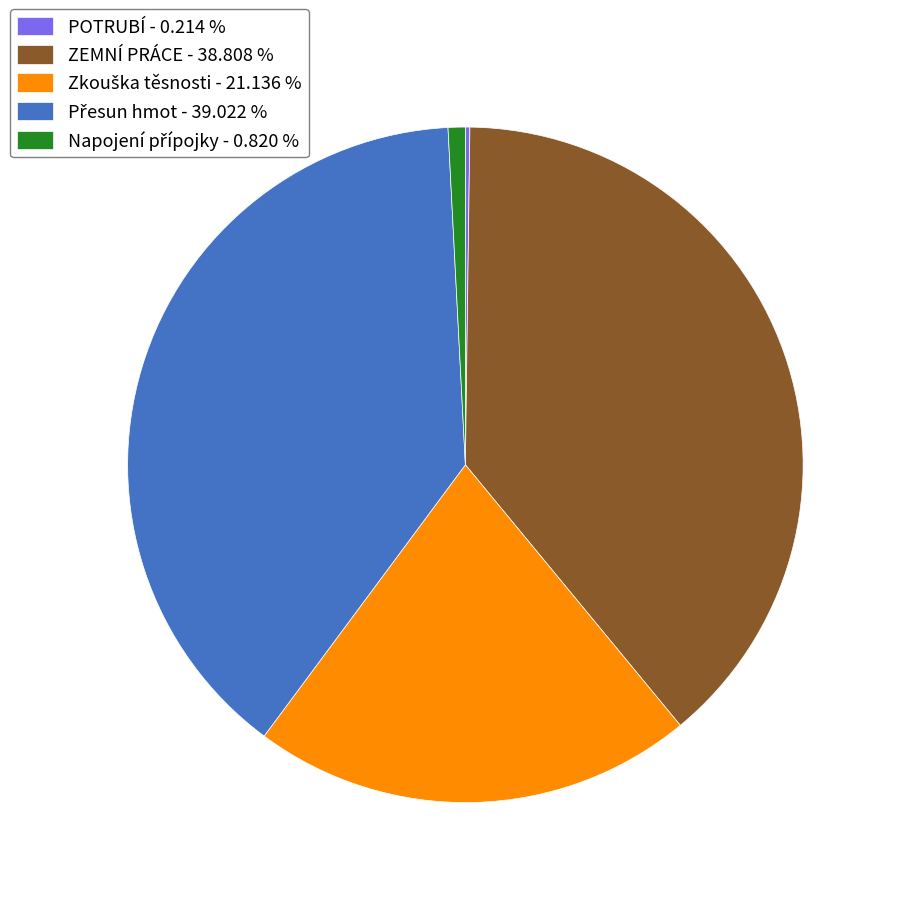

Is there a majority slice in this chart?

No